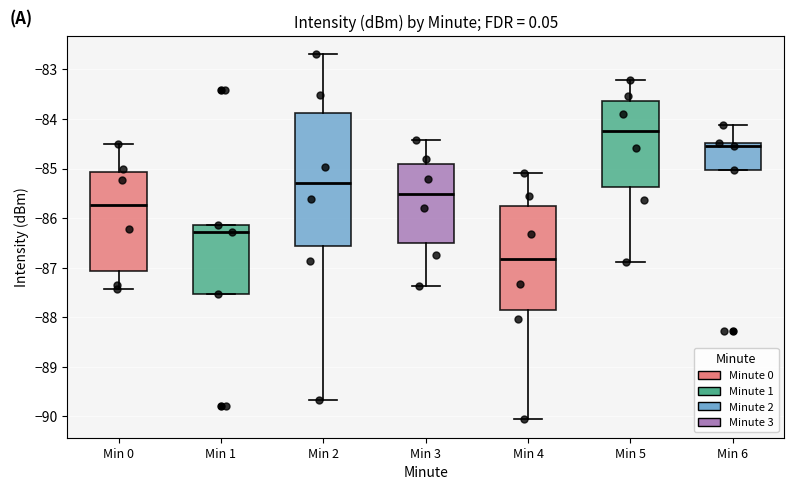

Which box's median line is the lowest?

Min 4